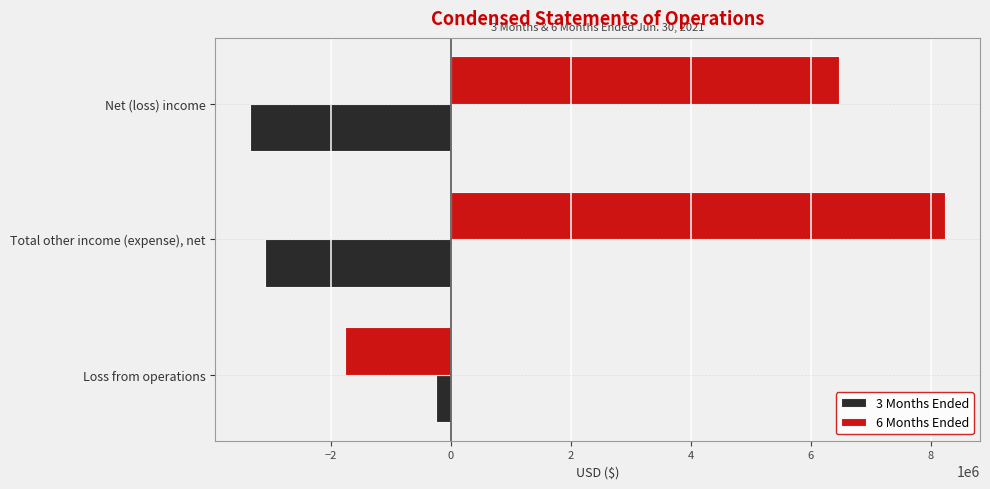

The value of 6 Months Ended at Total other income (expense), net is 14613444. True or false?

False